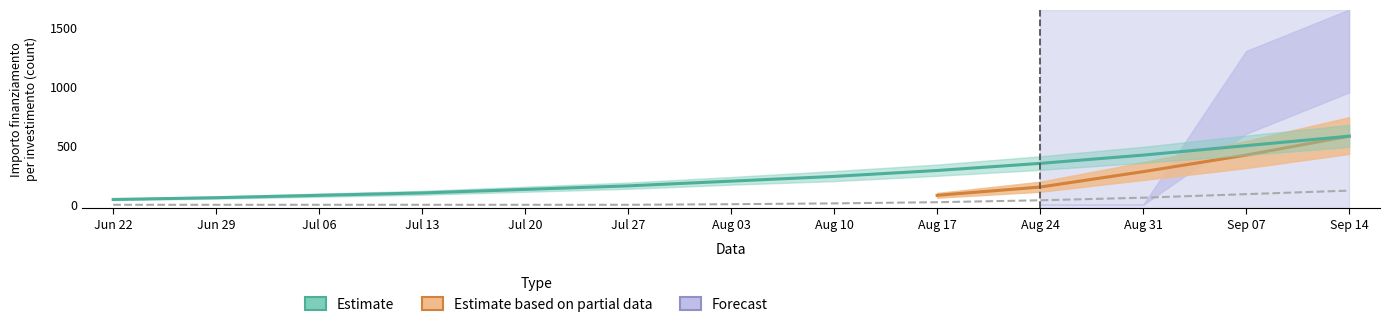

The chart shows a value of 92 at Aug 17. True or false?

False